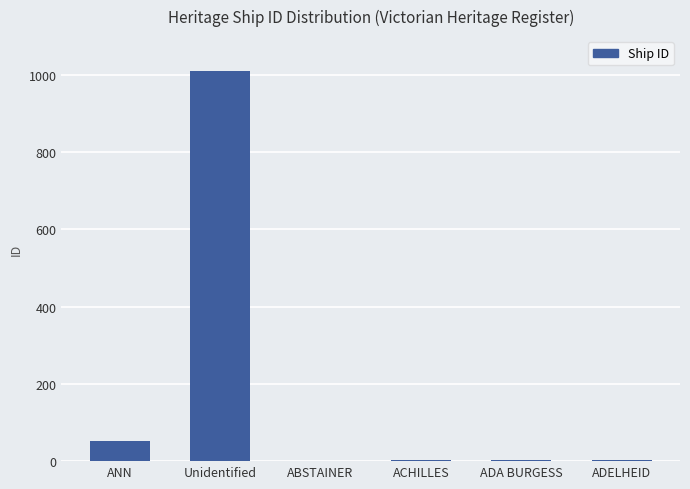

What is the change in value from ACHILLES to ADA BURGESS?

+1